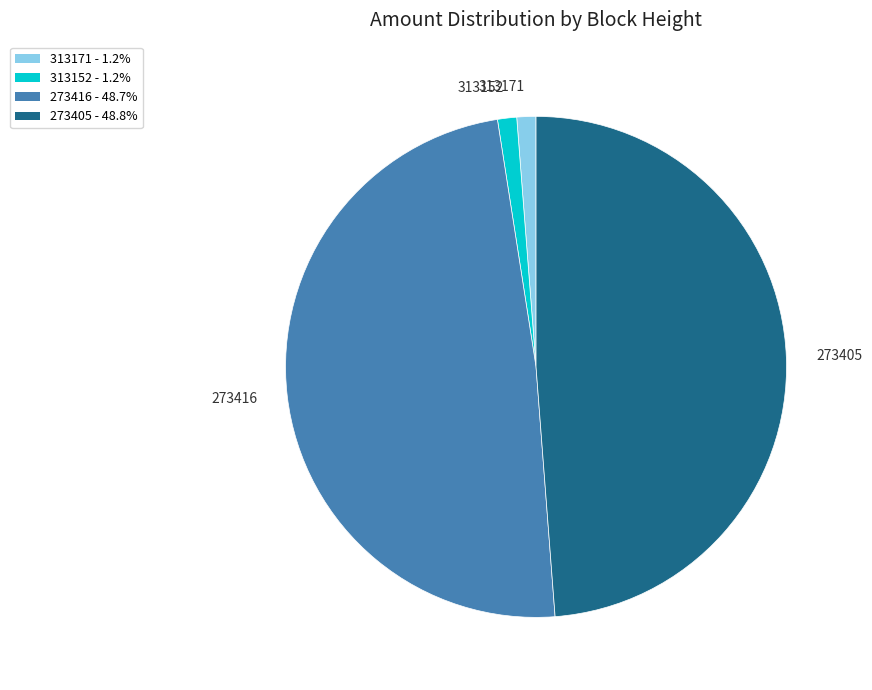

Combined, do 273405 and 313171 account for over 50%?

Yes